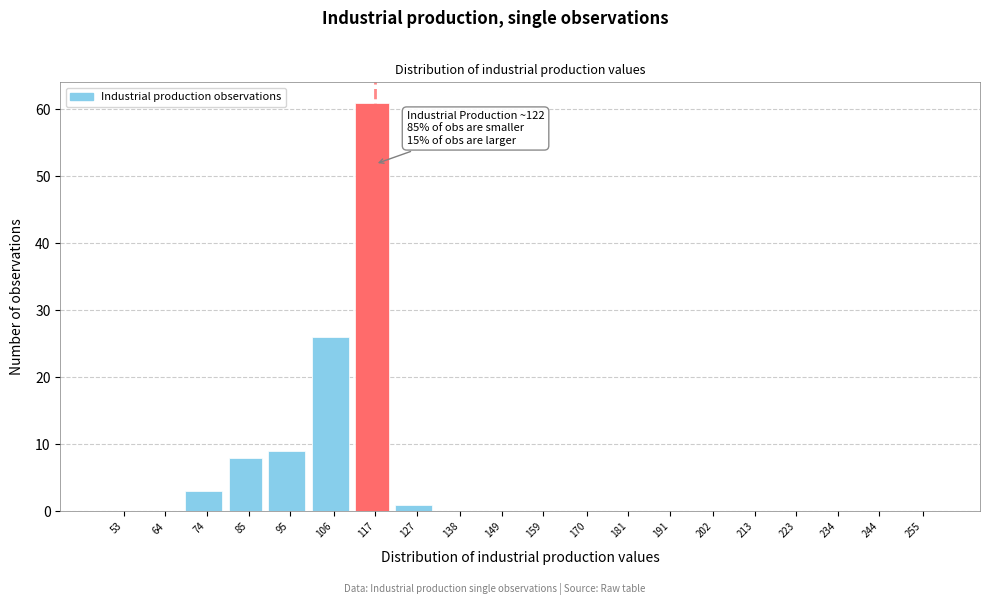

Reading left to right, list all the values displayed in this chart.

53=0	64=0	74=3	85=8	95=9	106=26	117=61	127=1	138=0	149=0	159=0	170=0	181=0	191=0	202=0	213=0	223=0	234=0	244=0	255=0